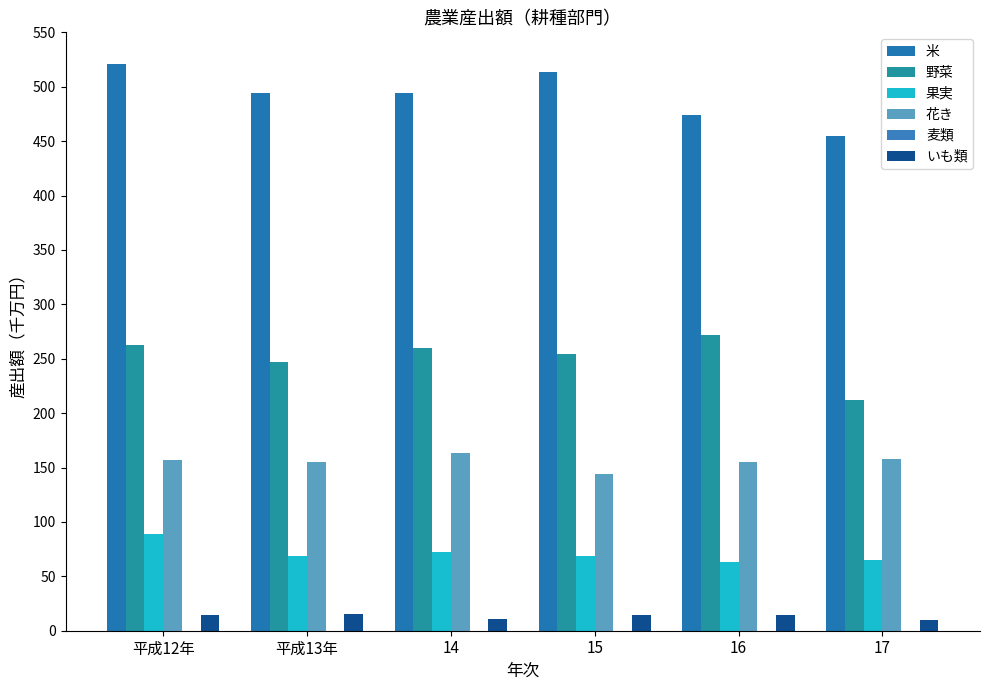

How many bars are there in each group?

5